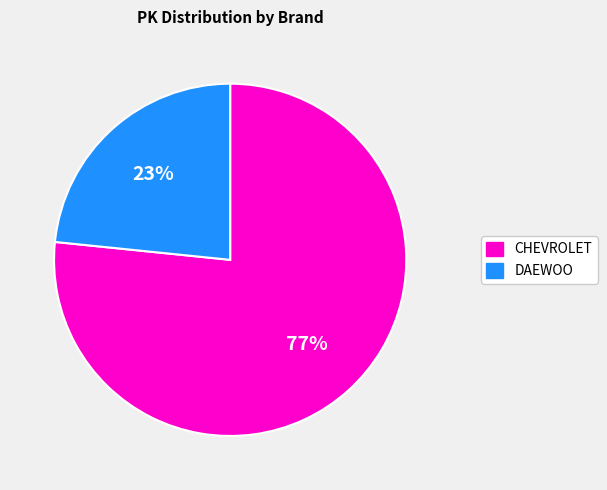

Do DAEWOO and CHEVROLET together represent more than half of the pie?

Yes